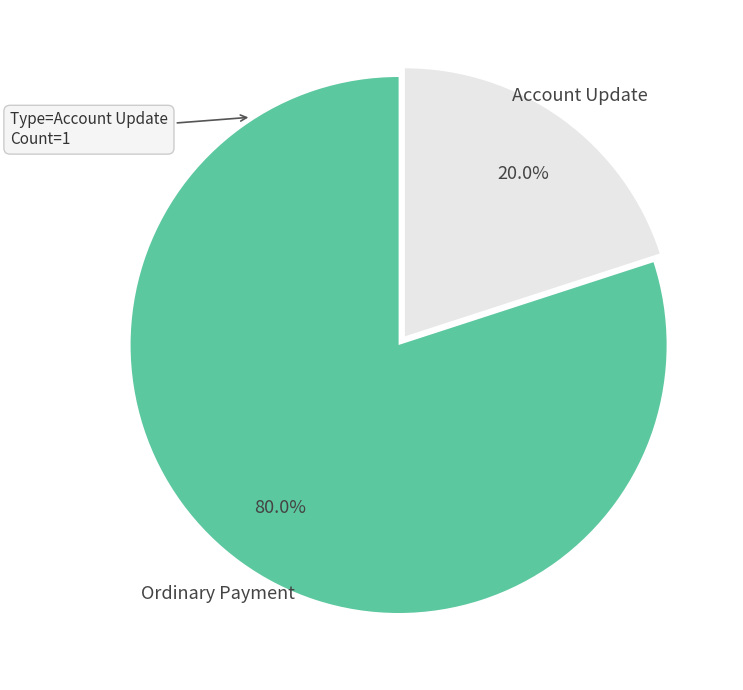

What percentage do Account Update and Ordinary Payment together represent?

100.0%